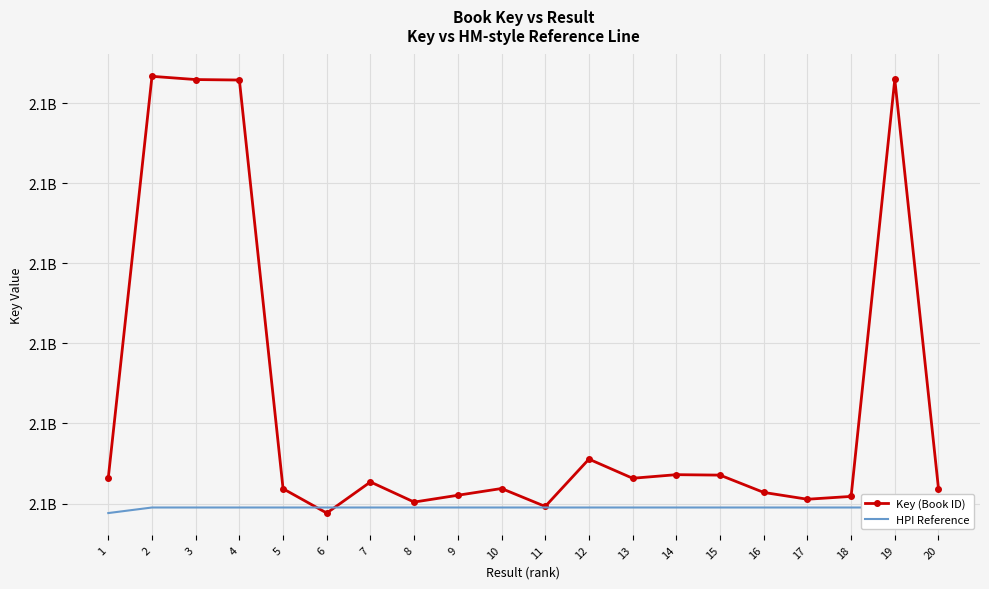

What is the smallest value displayed?

2117844055